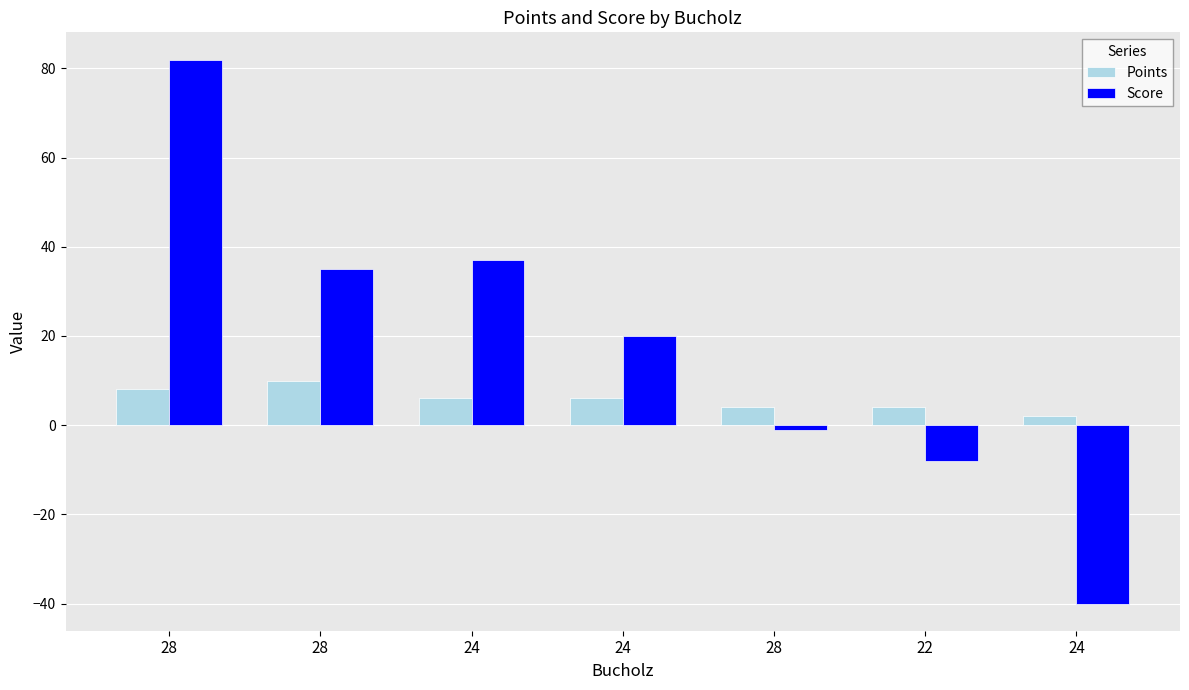

How many distinct data groups are displayed?

2